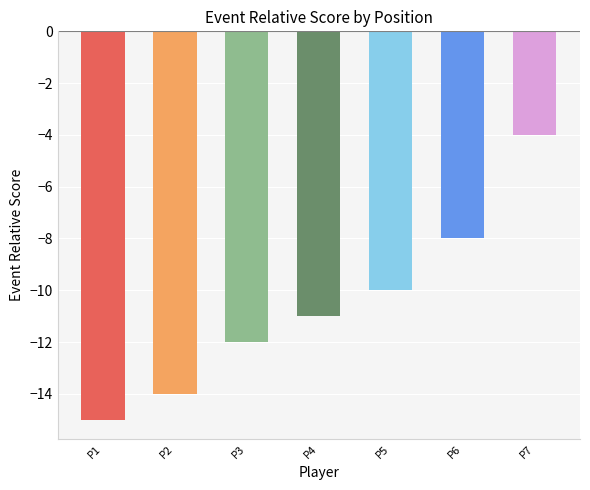

Reading right to left, transcribe all the data shown in this chart.

-4	-8	-10	-11	-12	-14	-15